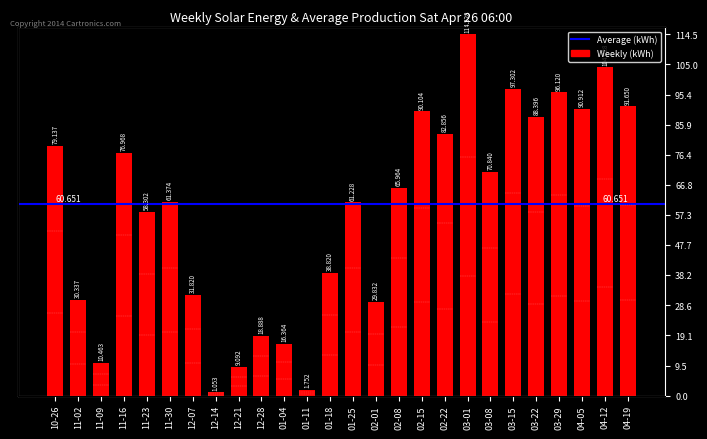

What is the difference between the values at 12-21 and 02-08?

56.9